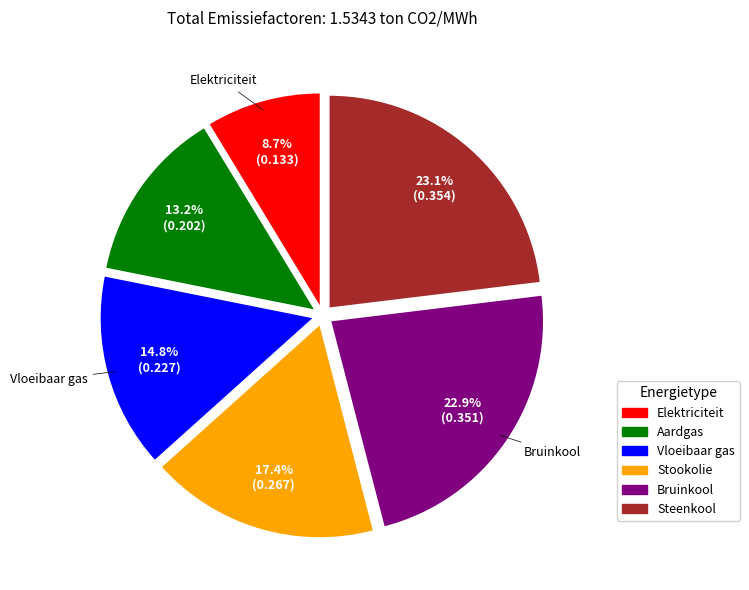

Is Vloeibaar gas the majority of the pie?

No